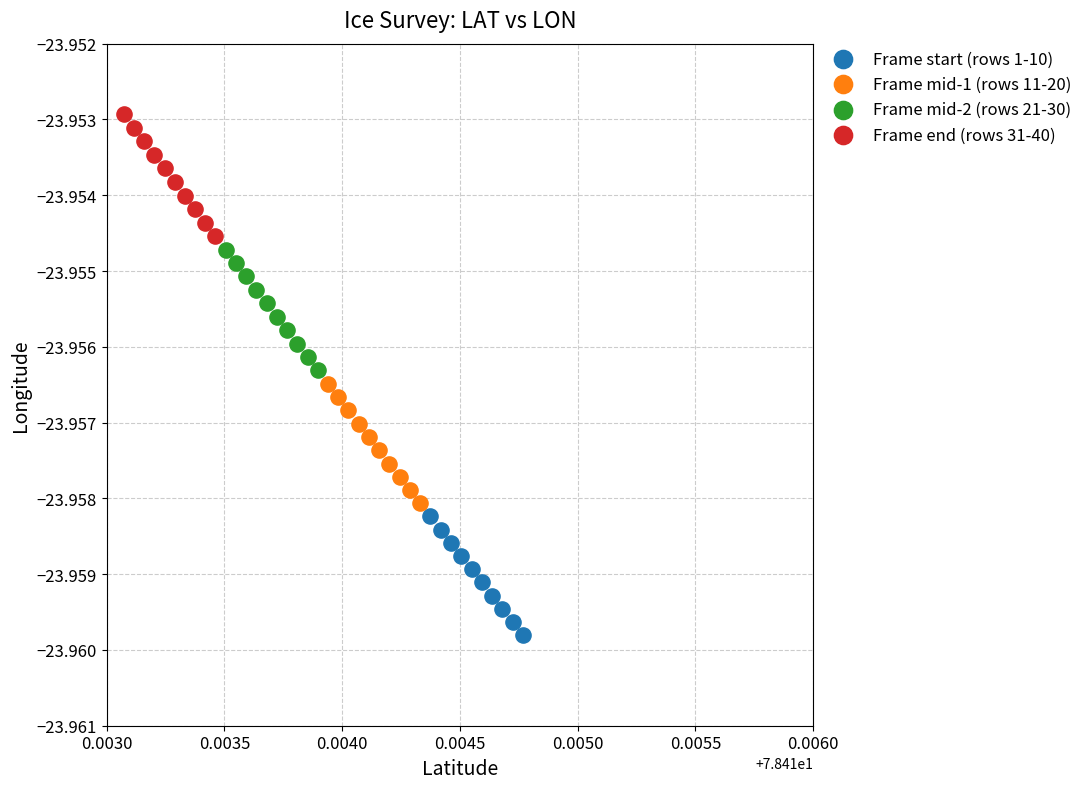

Which series has the widest spread of Y values?

Frame end (rows 31-40)